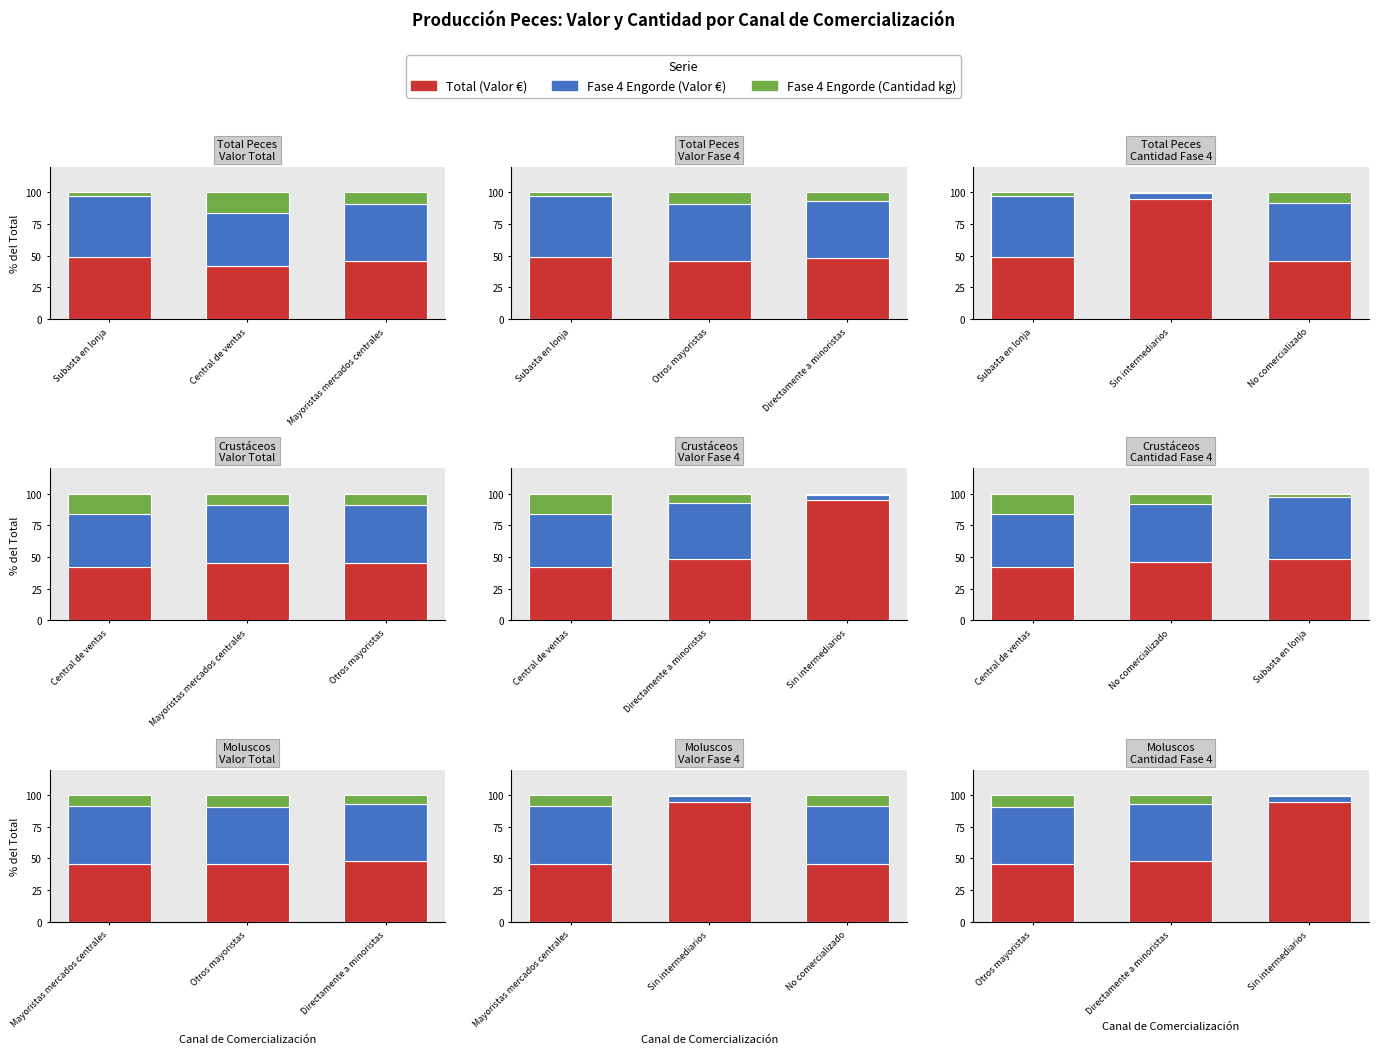

What is the total value across all series at Sin intermediarios?

100.0